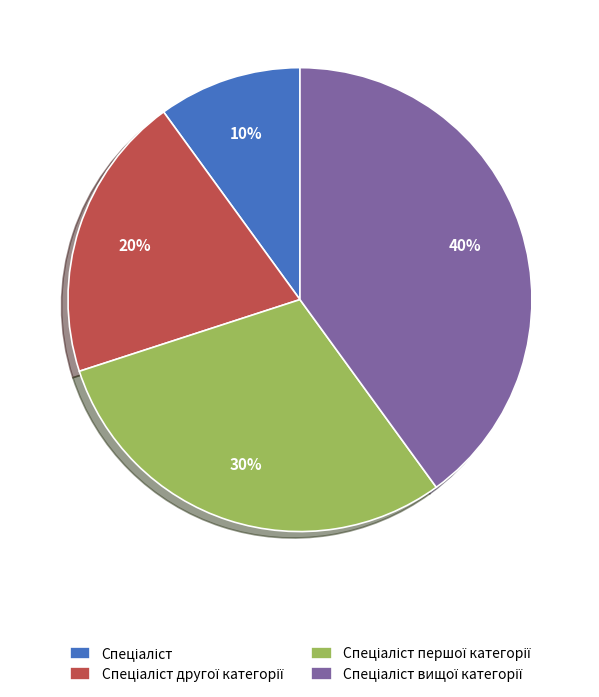

To the nearest percent, what is the difference between the largest and smallest slice percentages?

30%